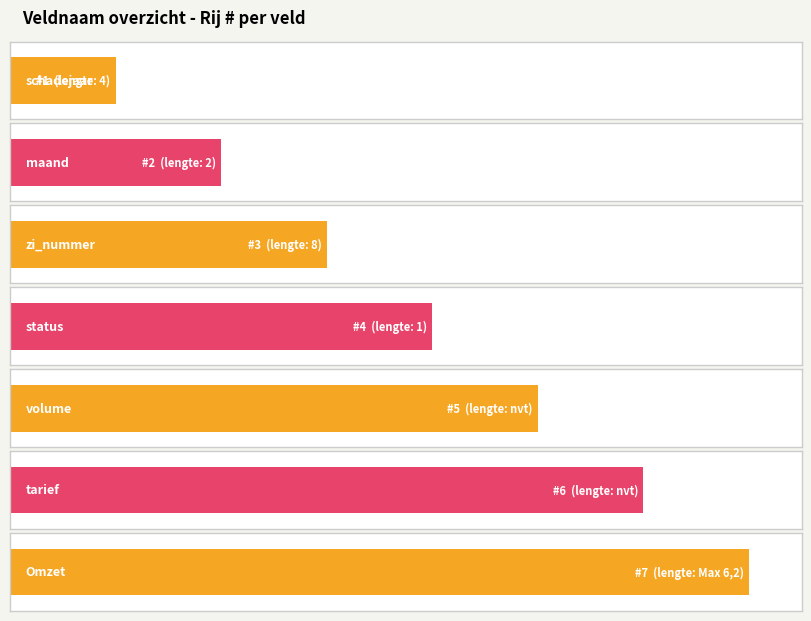

What is the maximum value shown in the chart?

7